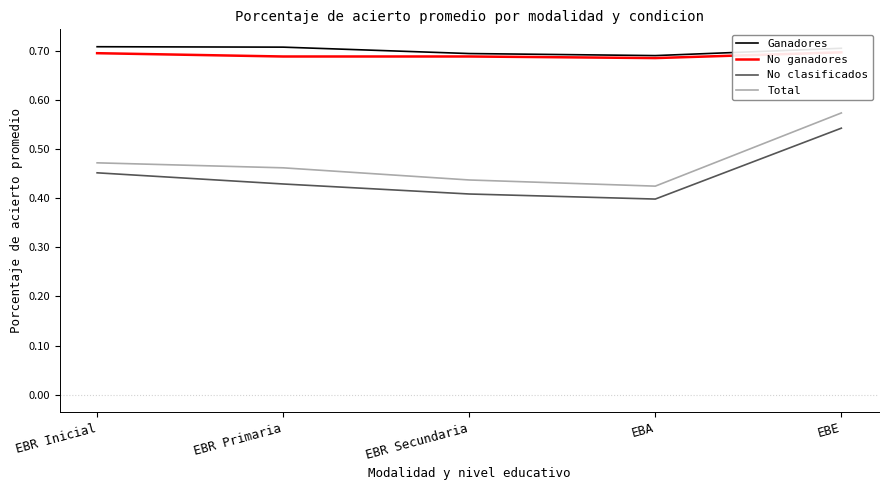

Reading left to right, list all the values displayed in this chart.

Ganadores: 0.7	0.7	0.7	0.7	0.7
No ganadores: 0.7	0.7	0.7	0.7	0.7
No clasificados: 0.5	0.4	0.4	0.4	0.5
Total: 0.5	0.5	0.4	0.4	0.6